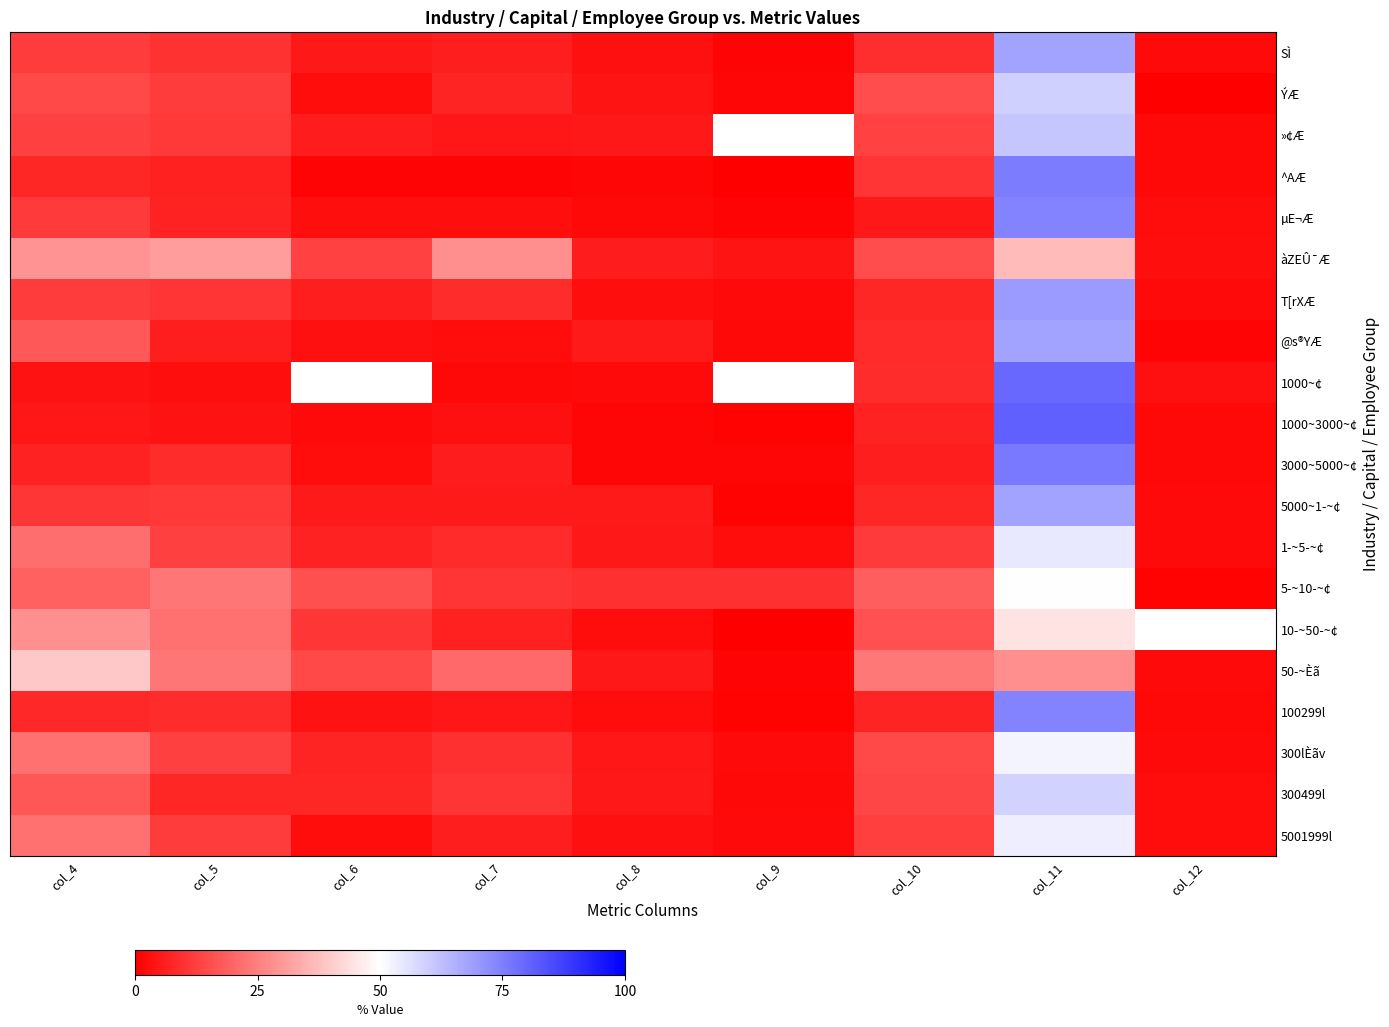

What is the difference between the 5001999l values at col_11 and col_4?

31.5